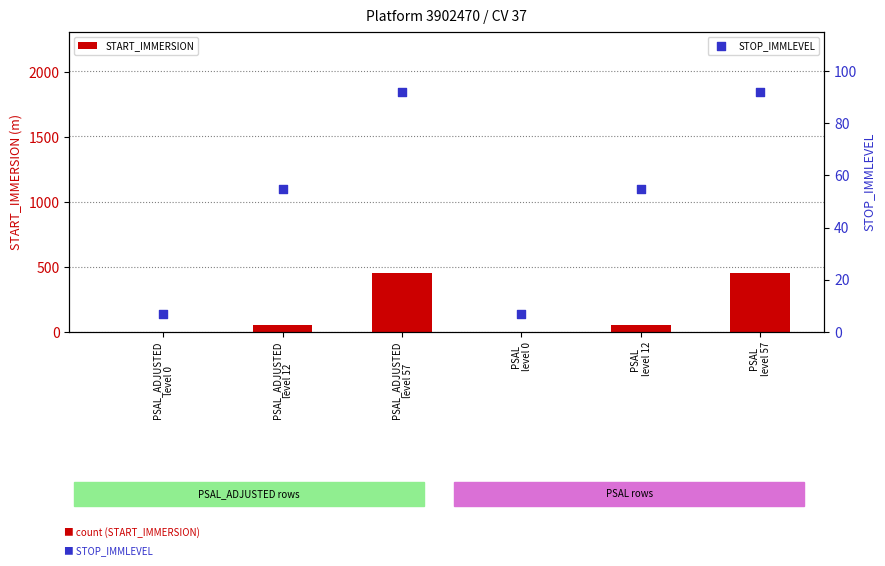

Which series has the widest spread of Y values?

START_IMMERSION